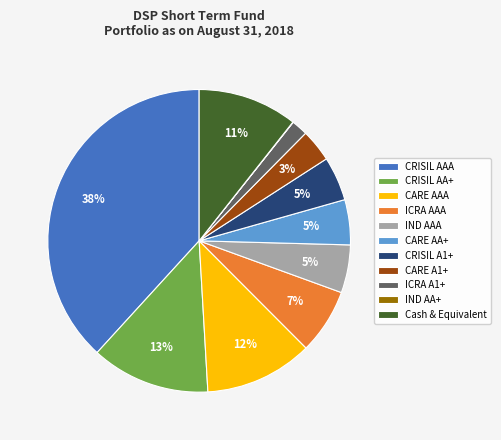

Is there any slice that represents more than half of the pie?

No